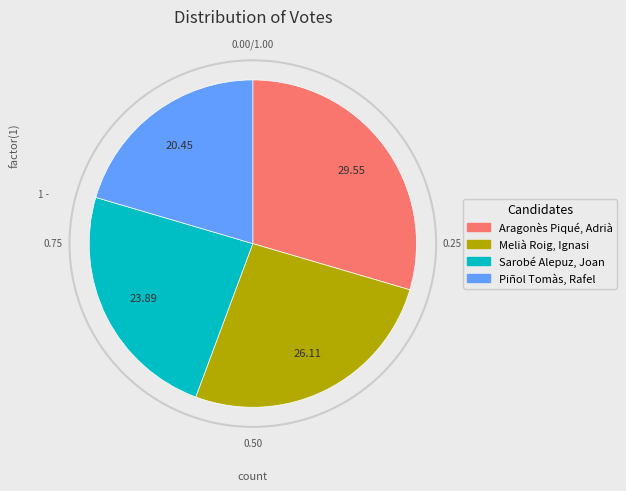

Is there any slice that represents more than half of the pie?

No